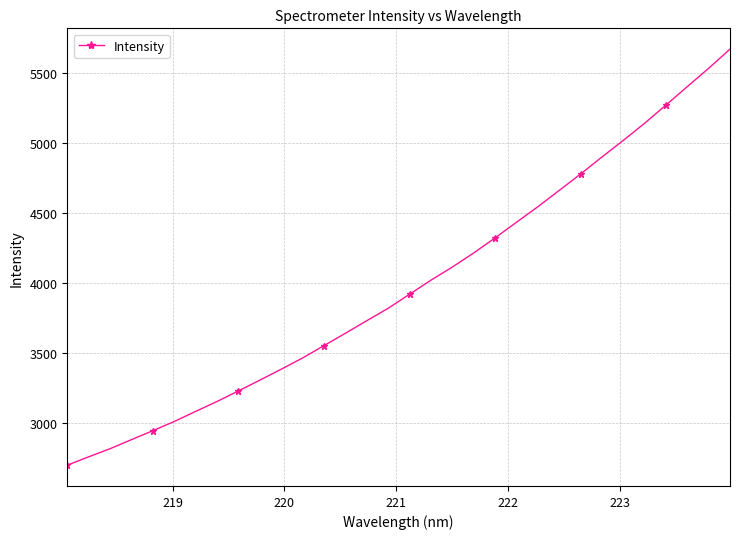

What is the difference between the maximum and second lowest values?

2905.8